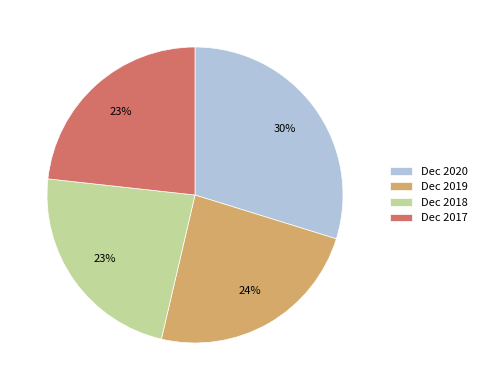

Which has a higher value, Dec 2018 or Dec 2020?

Dec 2020